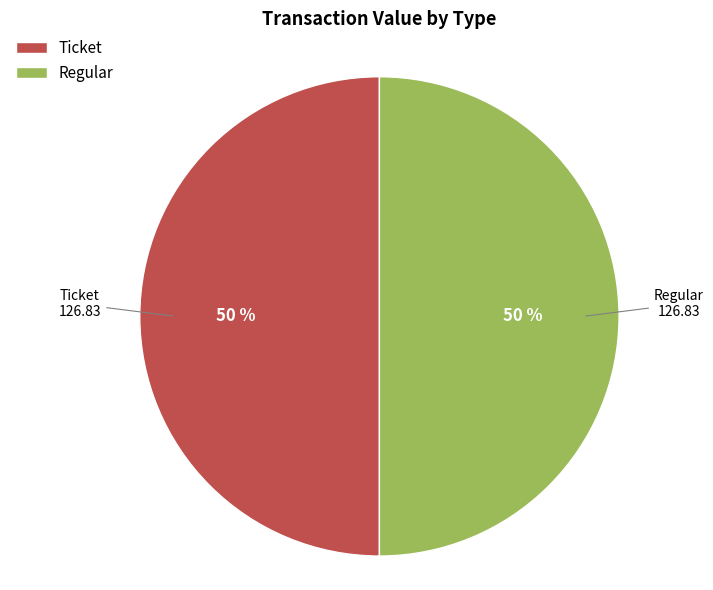

Count the number of slices in the pie.

2